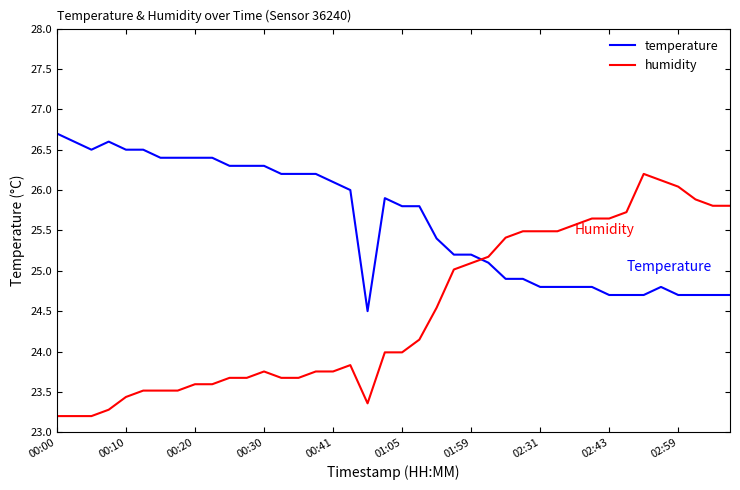

Rank the series by their average value, from highest to lowest.

temperature, humidity